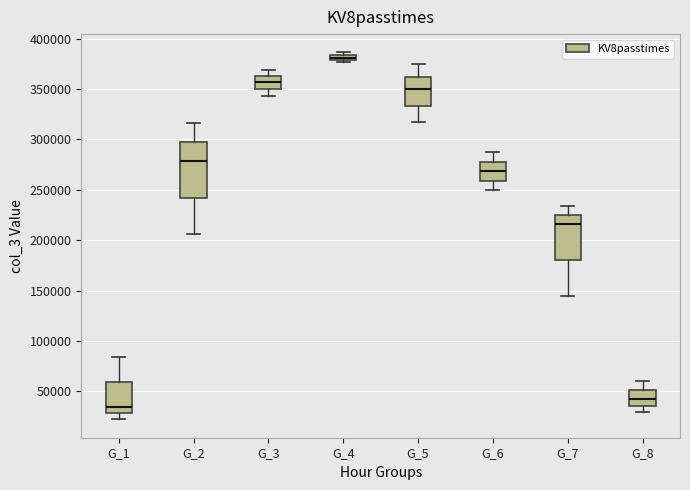

Comparing the boxes themselves (not the whiskers), which one is the tallest?

G_2